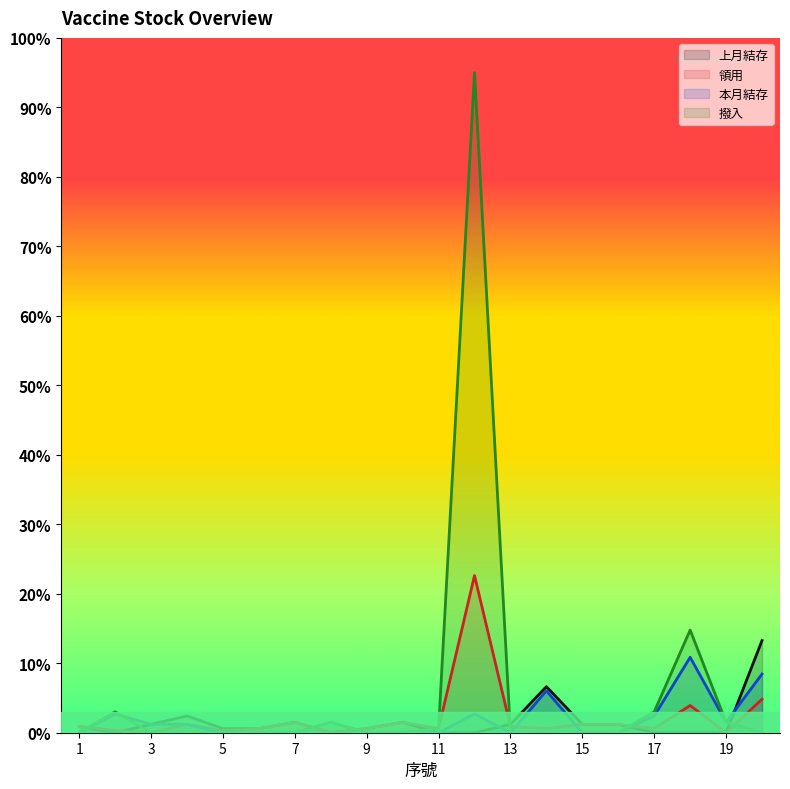

Does the chart display data point markers on the line(s)?

No